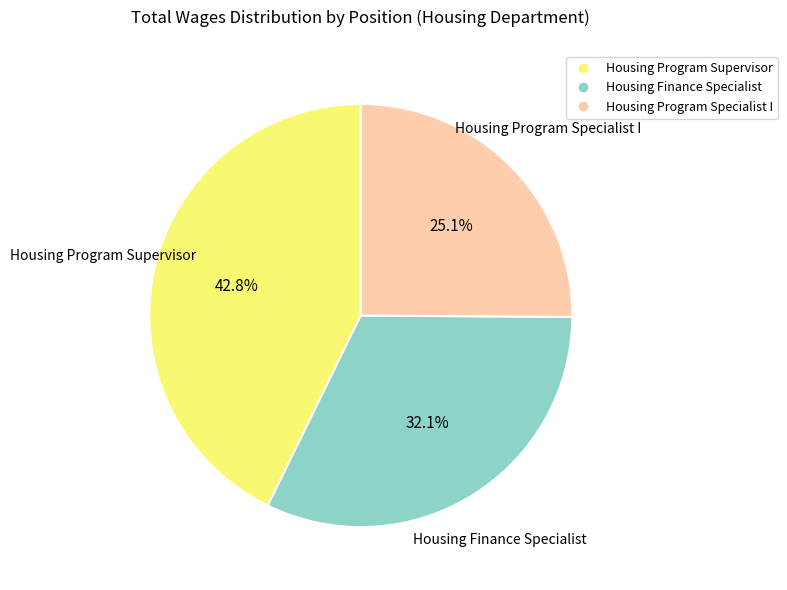

Does any single category account for the majority?

No